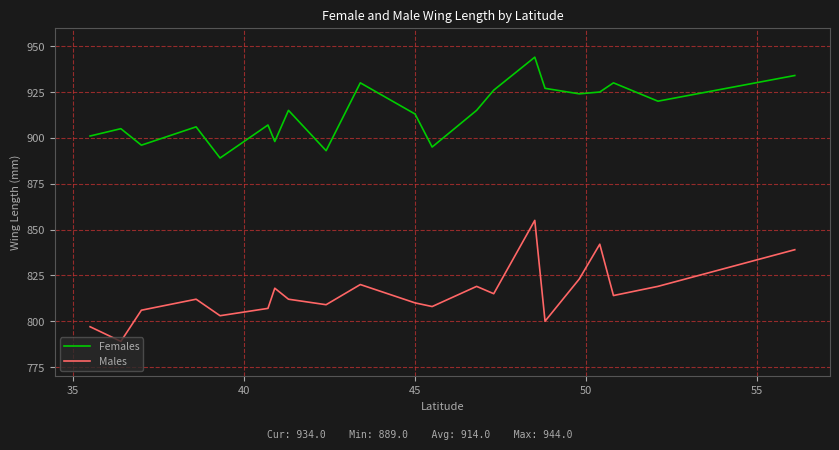

What is the maximum value for Males?

855